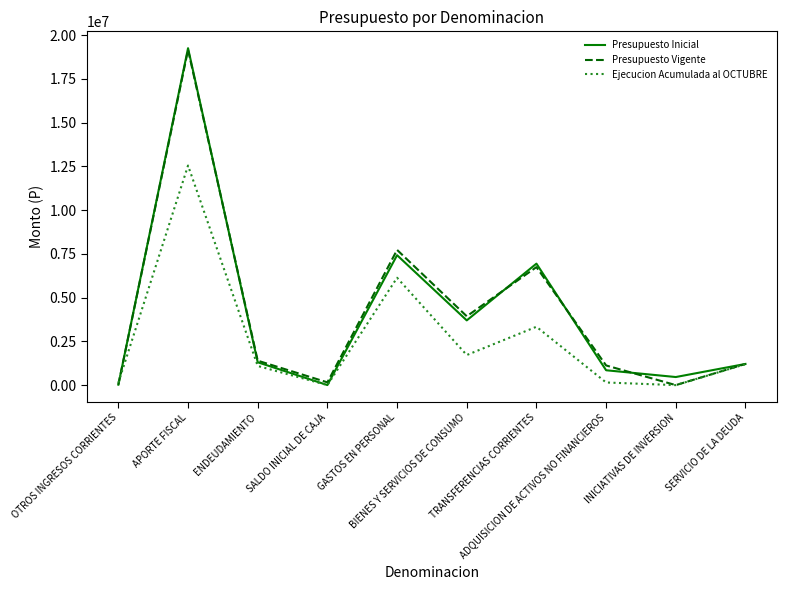

True or false: Presupuesto Inicial and Presupuesto Vigente cross at least once.

True